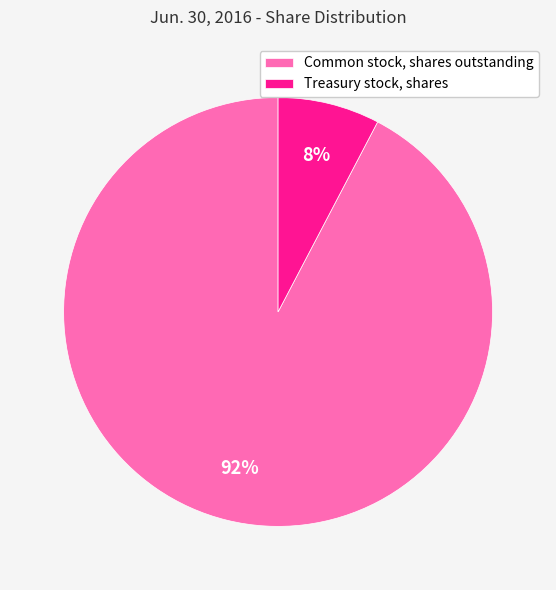

Between Common stock, shares outstanding and Treasury stock, shares, which is larger?

Common stock, shares outstanding